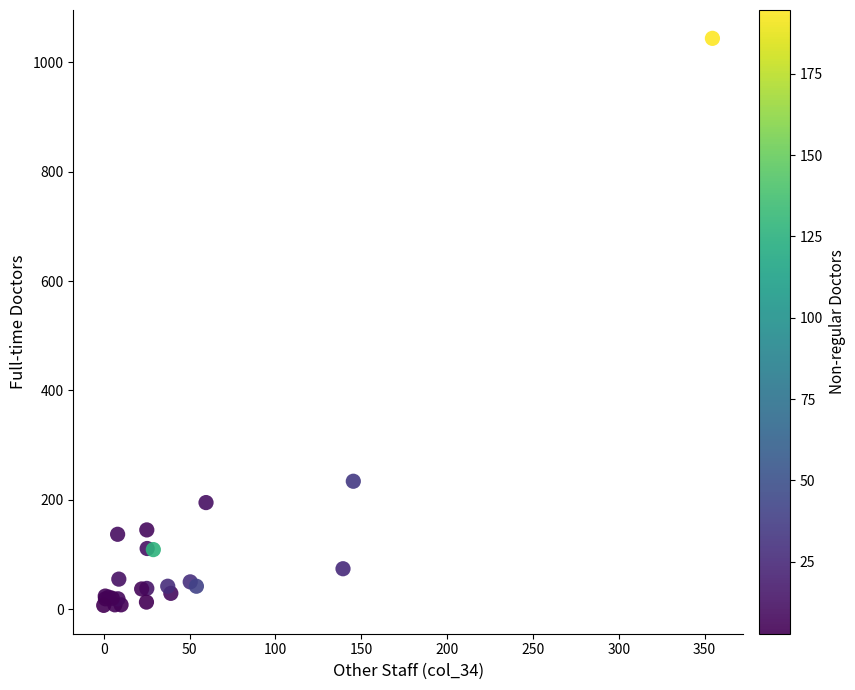

What Y value in the scatter plot is closest to 525?

234